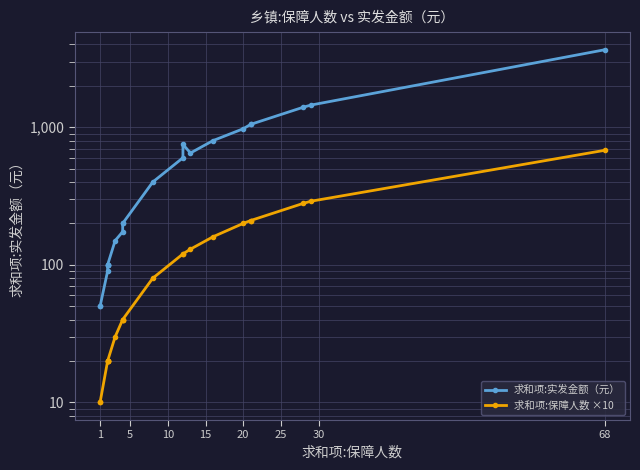

What is the approximate value of 求和项:保障人数 ×10 at 15, to the nearest 50?

150